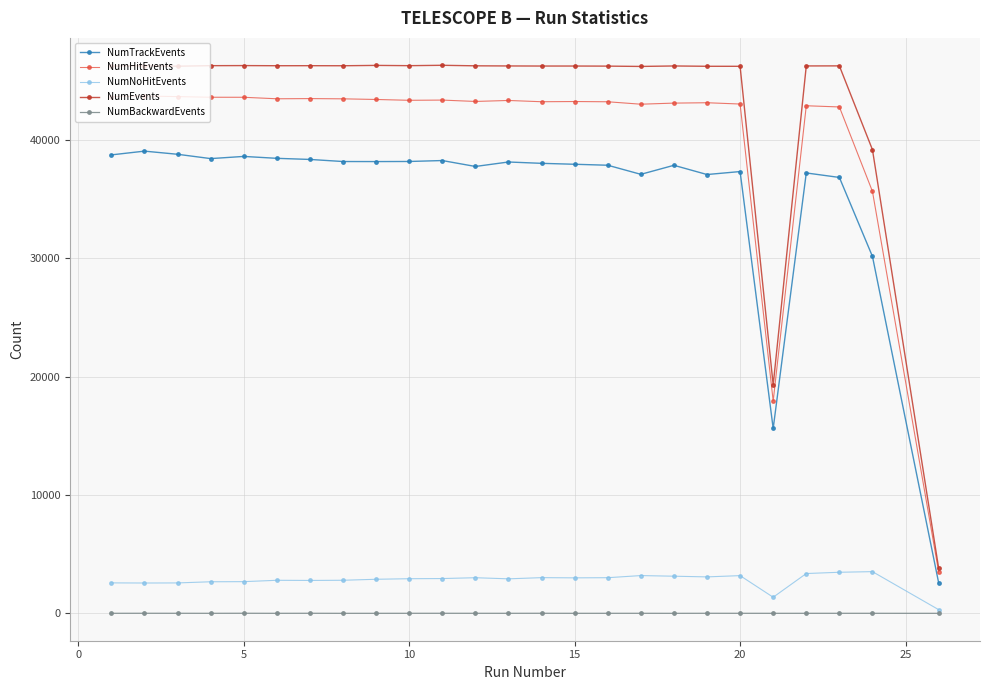

True or false: NumNoHitEvents and NumTrackEvents cross at least once.

False